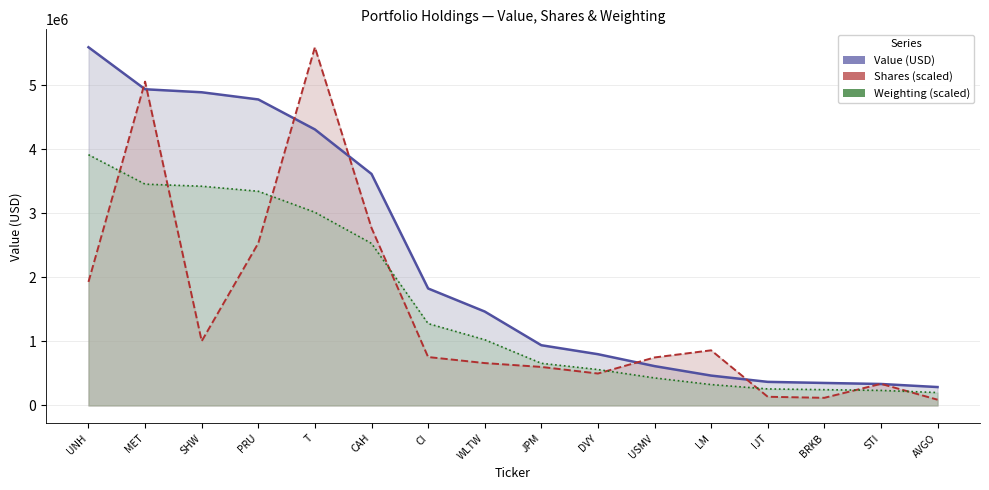

At which label does Shares (scaled) line first exceed 755618?

UNH